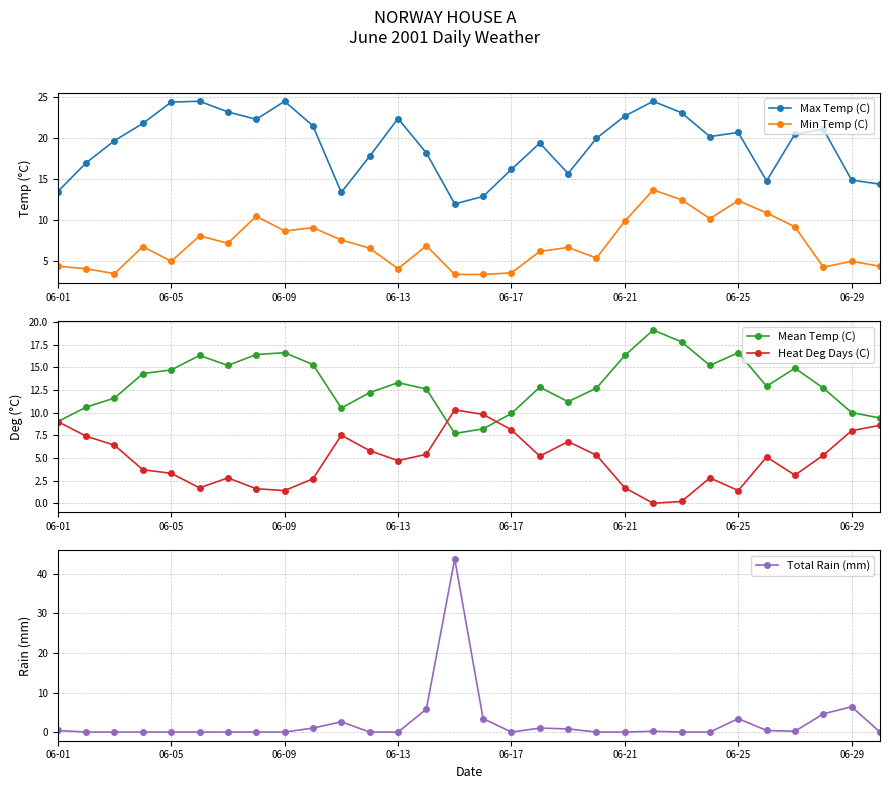

True or false: Mean Temp (C) has a value of 9.5 at 06-21.

False